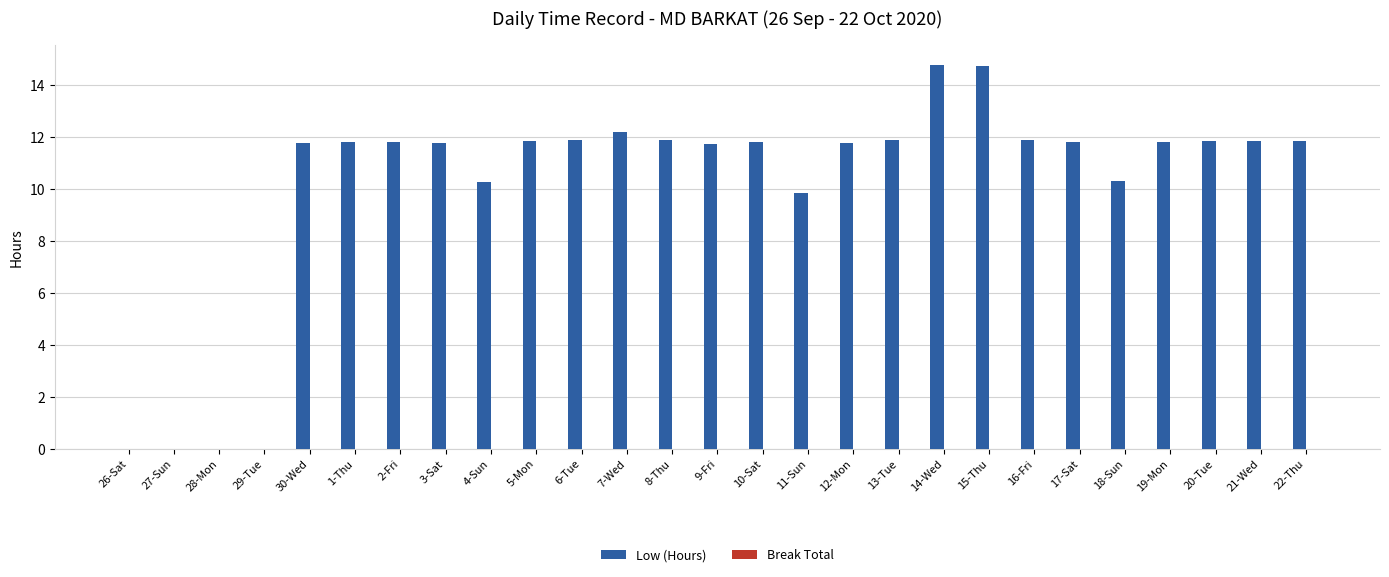

Between 18-Sun and 20-Tue, which is larger?

20-Tue